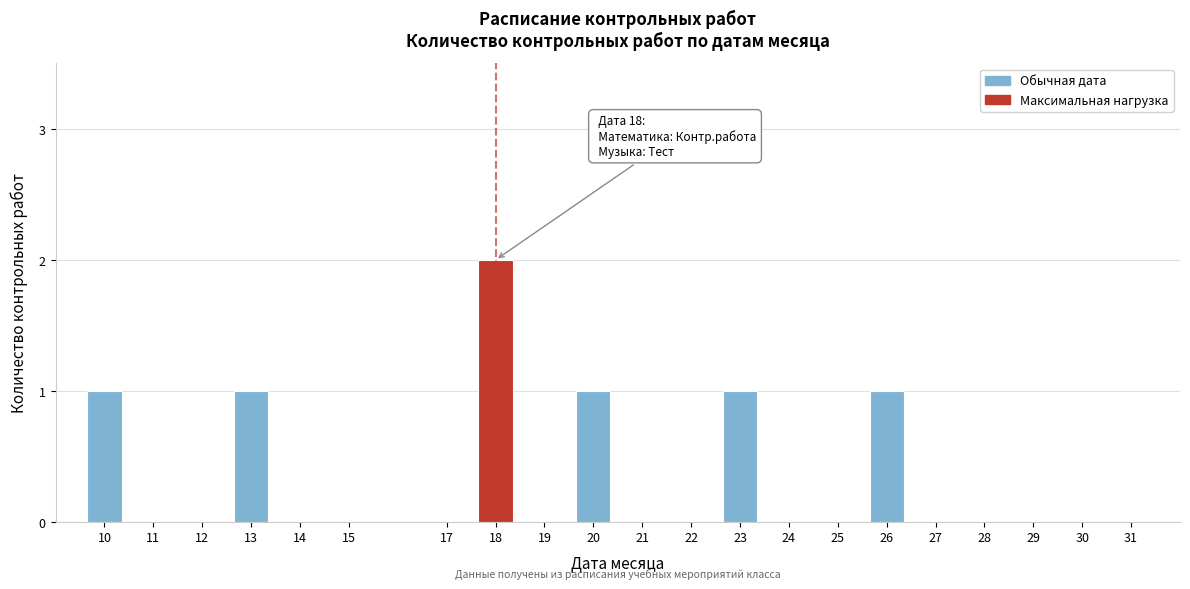

Reading left to right, list all the values displayed in this chart.

10=1	11=0	12=0	13=1	14=0	15=0	17=0	18=2	19=0	20=1	21=0	22=0	23=1	24=0	25=0	26=1	27=0	28=0	29=0	30=0	31=0